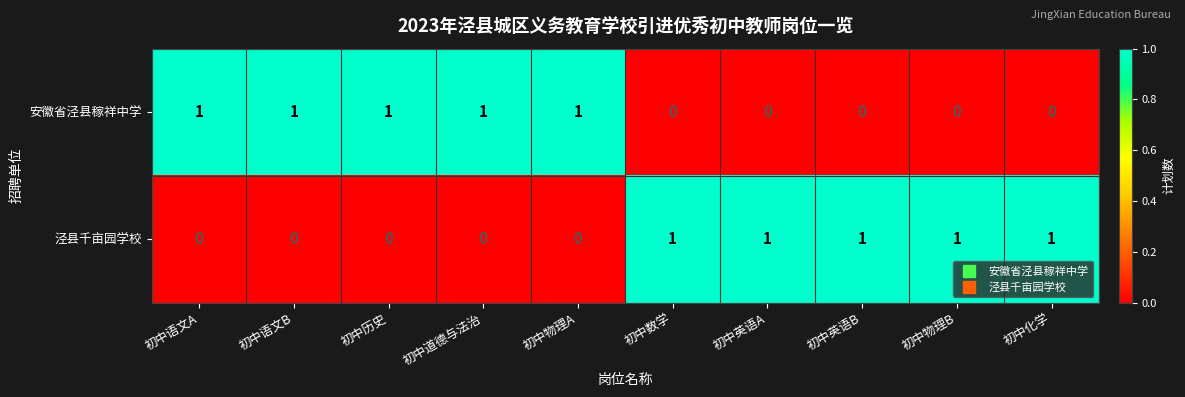

The 泾县千亩园学校 series shows 0 at 初中数学. True or false?

False